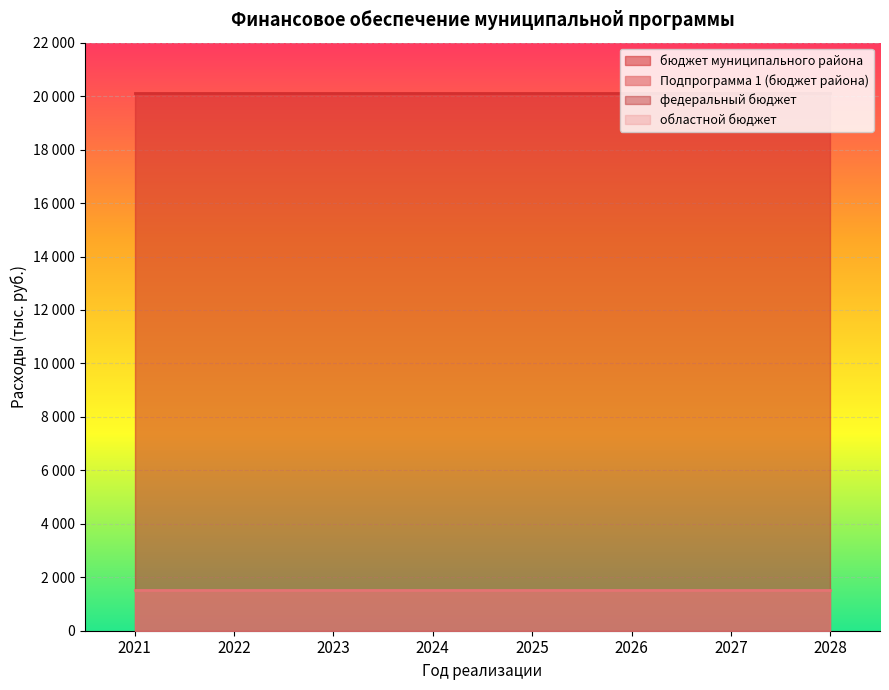

What is the spread (max minus min) of values at 2021?

20118